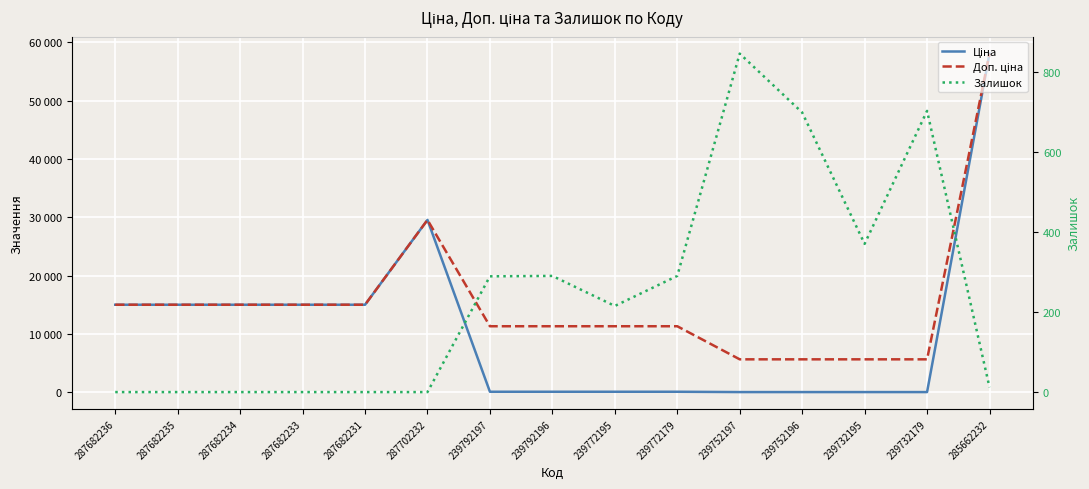

What position from the left is 239752197?

11